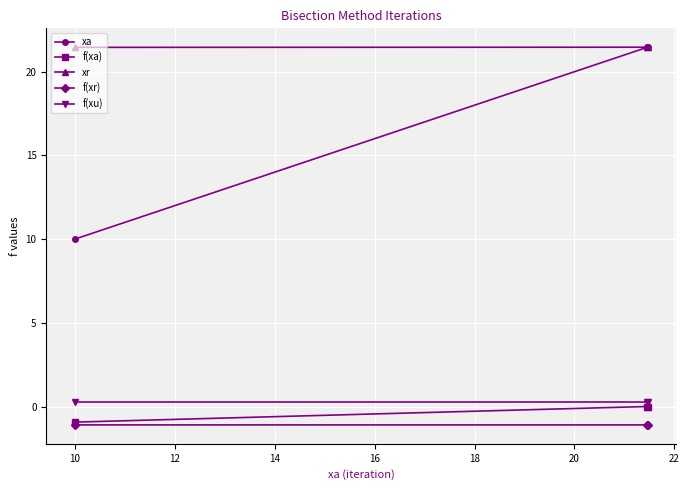

What is the lowest value of the xr series?

21.5